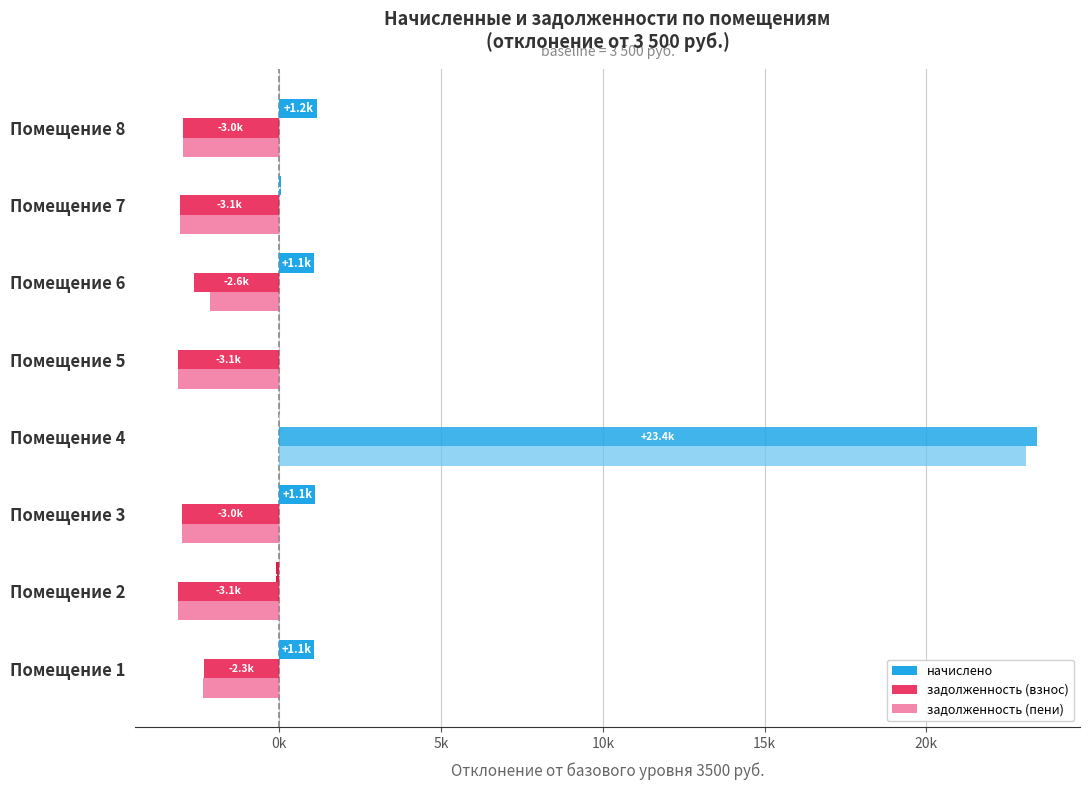

How many data points in задолженность (взнос) are less than -2979?

5